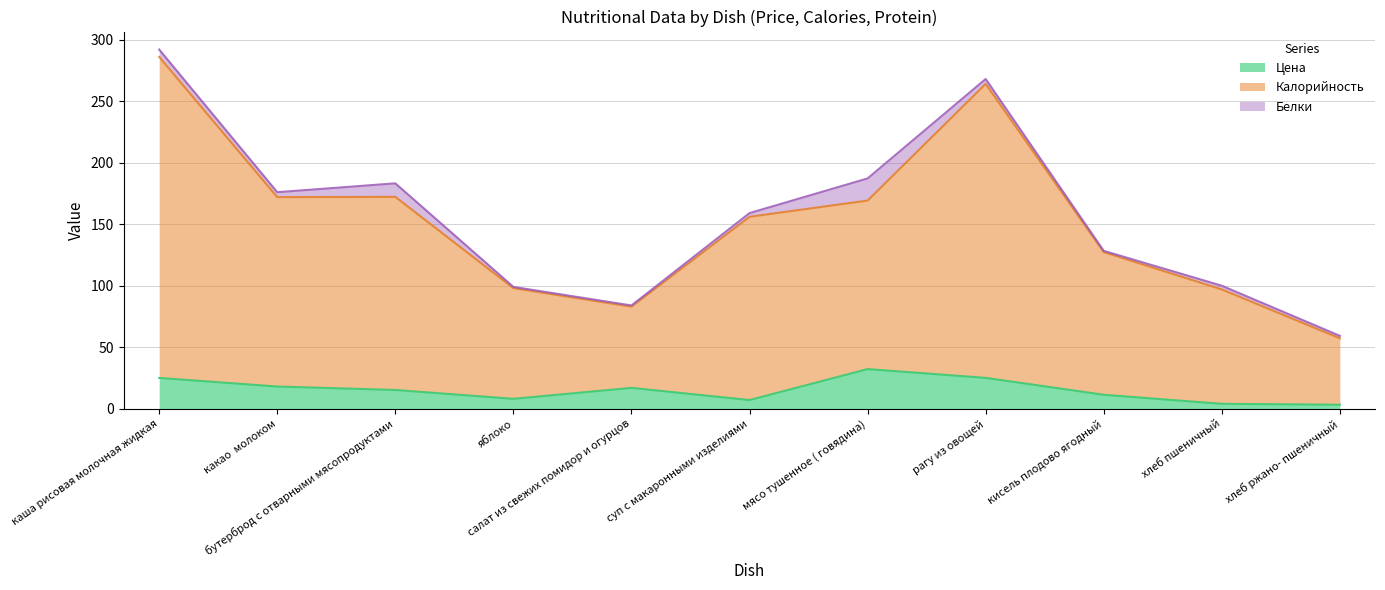

What is the maximum value for Цена?

32.4